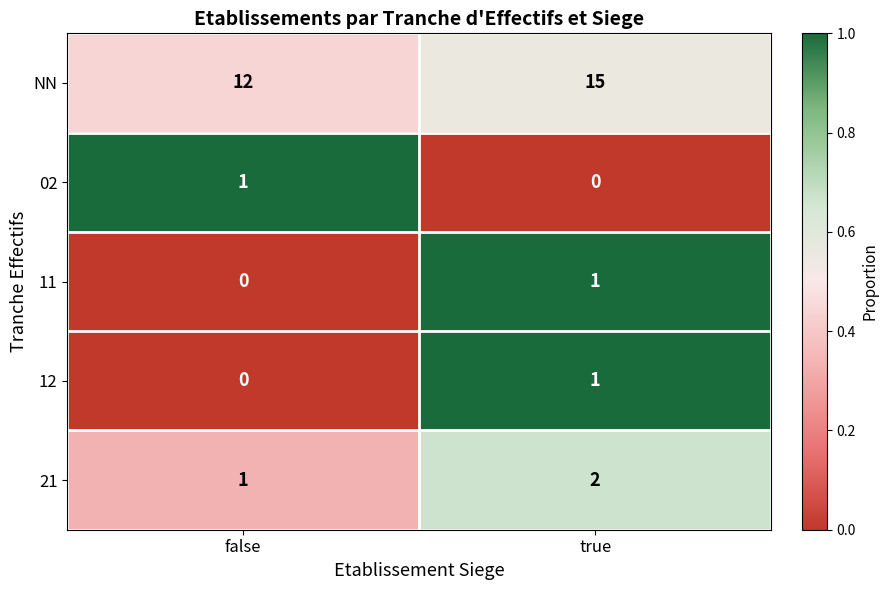

What is the average value of the NN series?

14